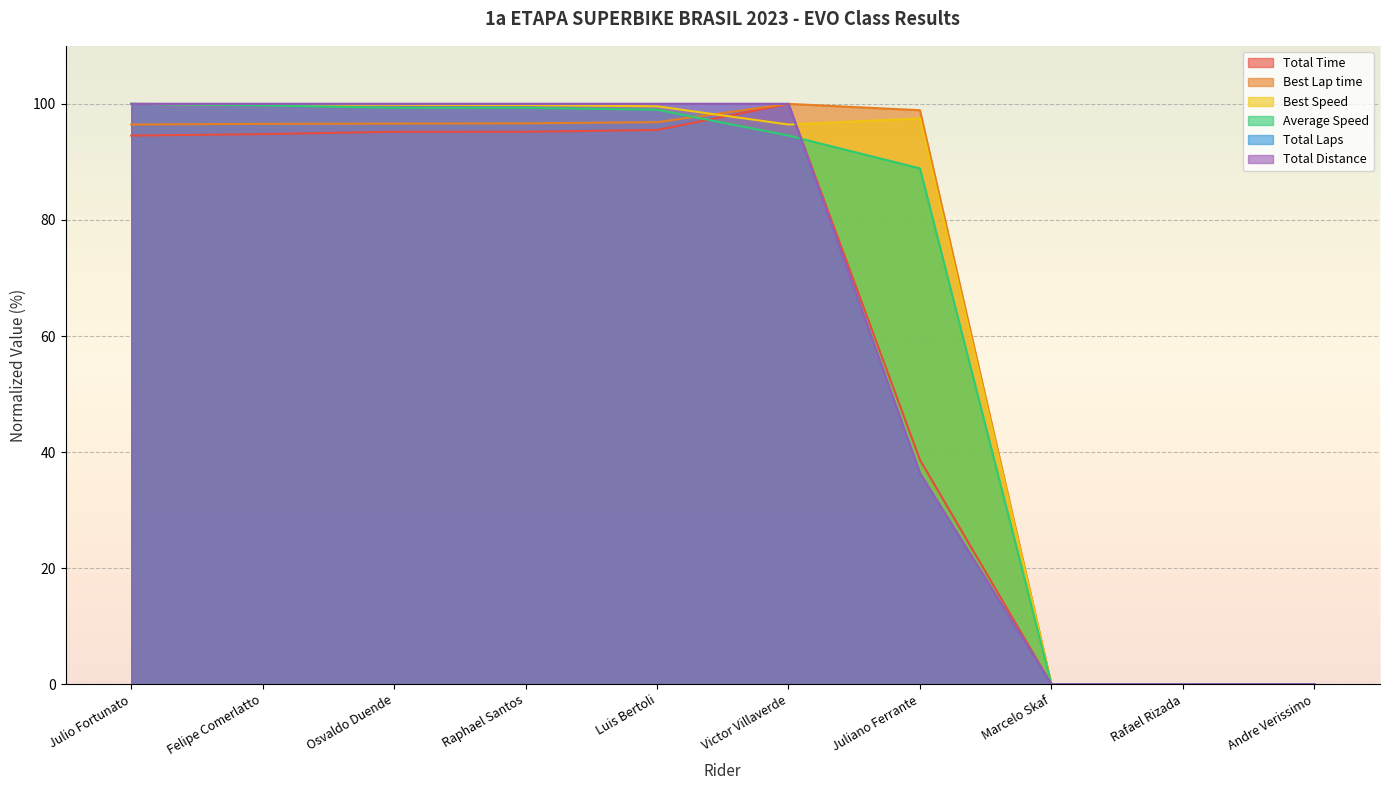

What is the label of the 6th point from the left?

Victor Villaverde